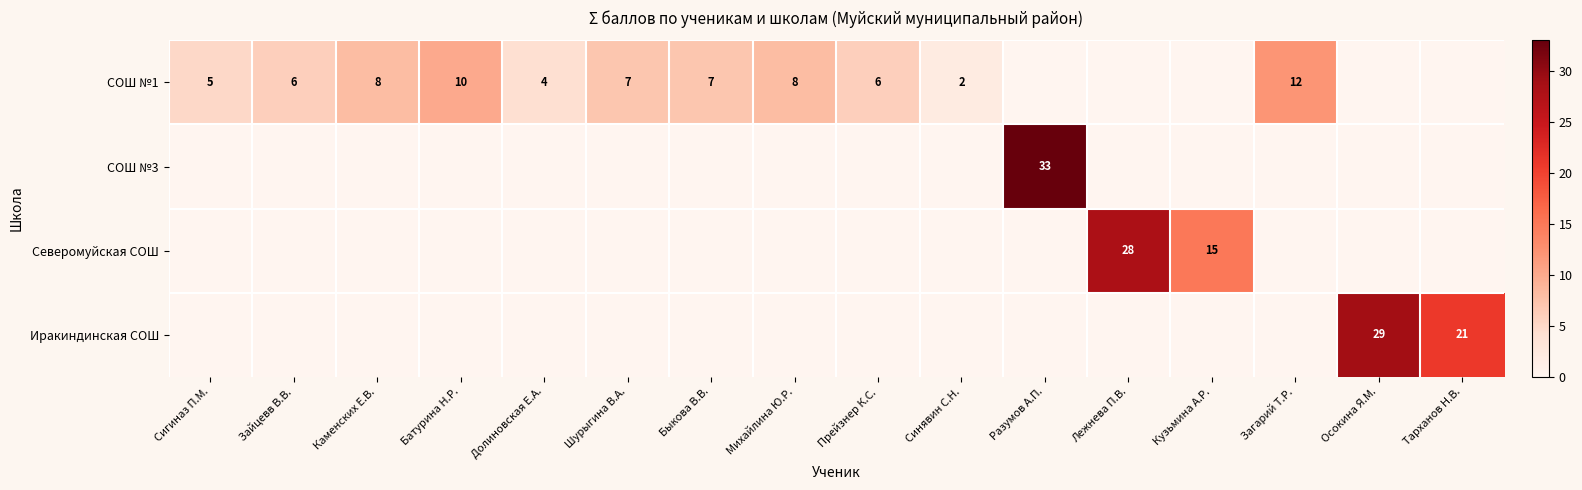

True or false: Северомуйская СОШ has a value of 15 at Кузьмина А.Р..

True